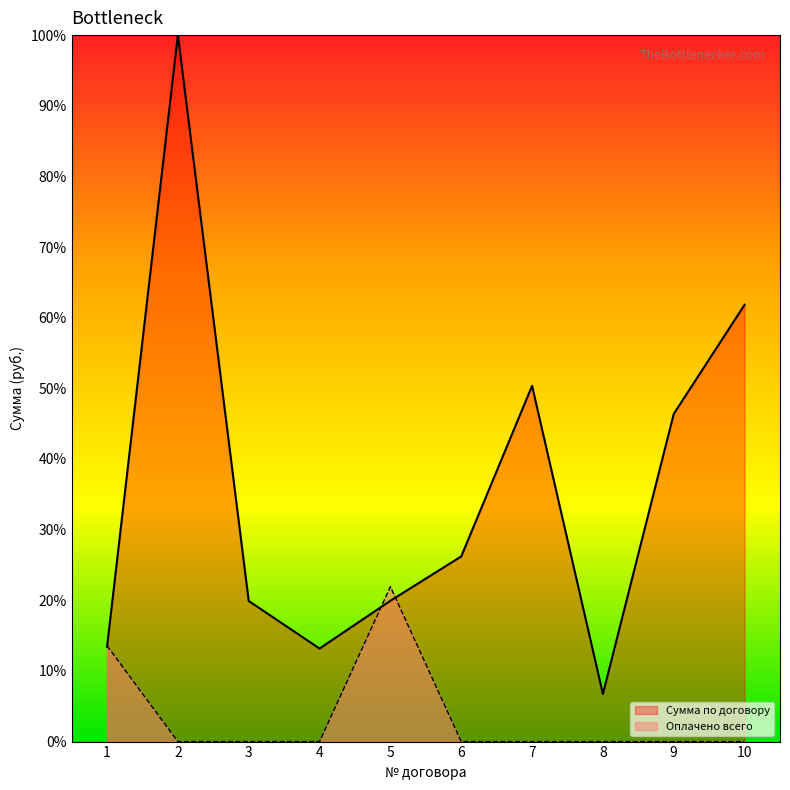

The Оплачено всего series shows 32.4 at 5. True or false?

False